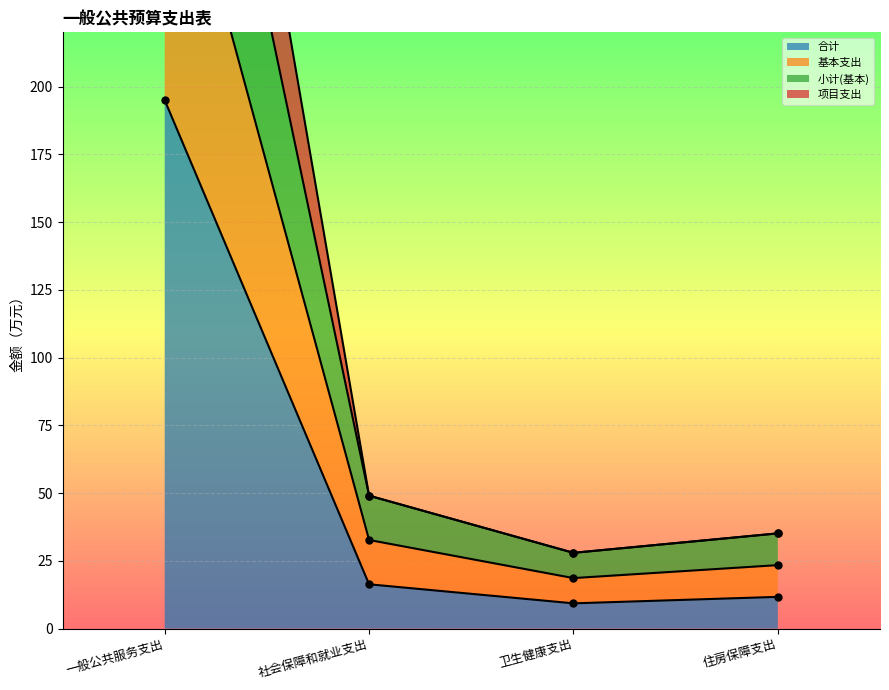

At which label does 小计(基本) reach its peak?

一般公共服务支出